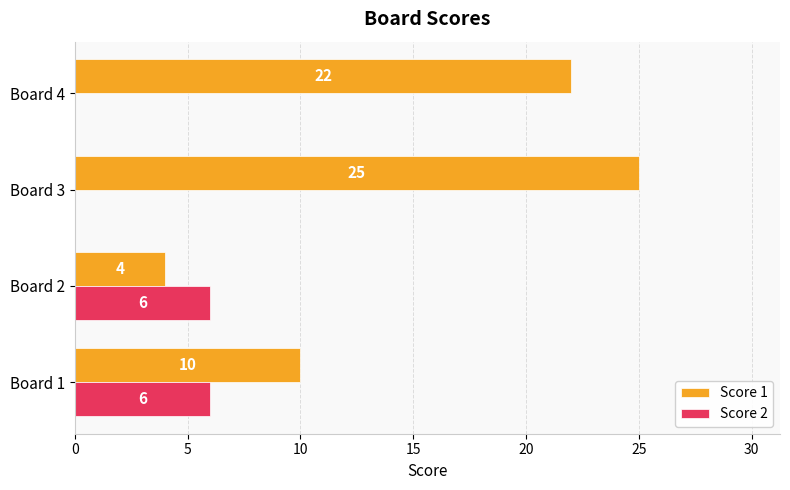

What is the sum of the Score 1 values at Board 2 and Board 1?

14